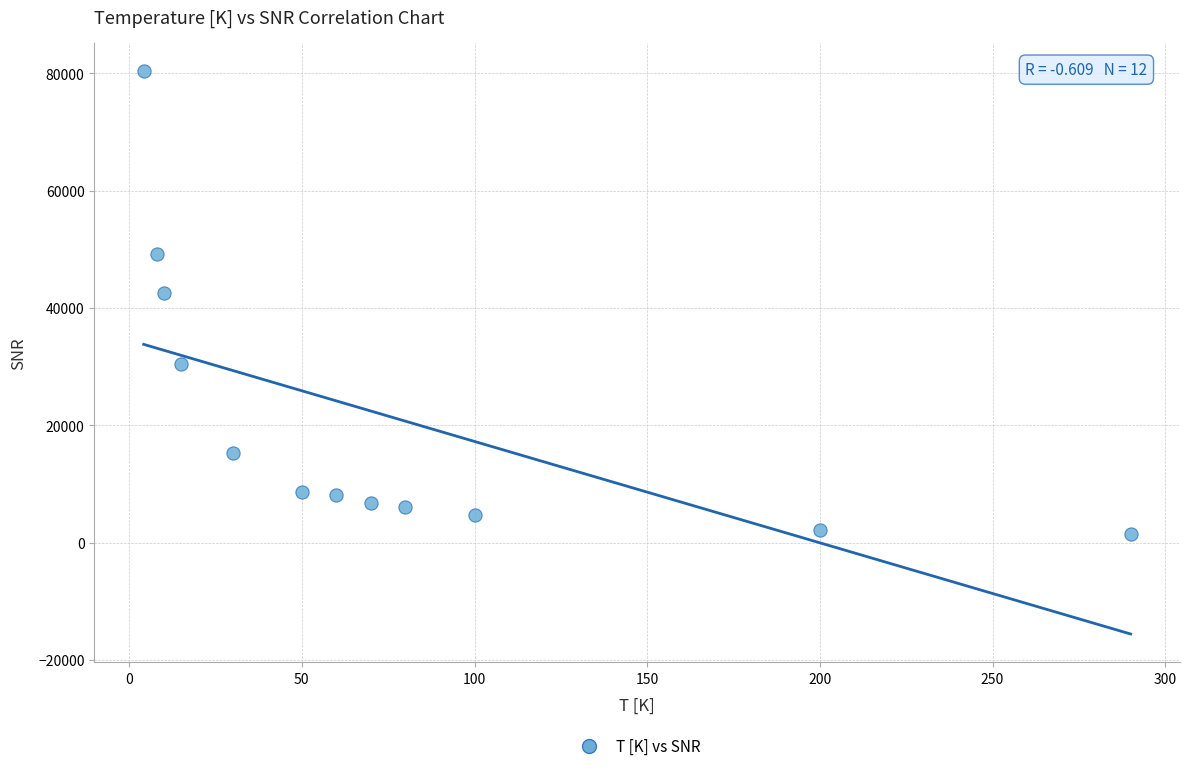

What is the average Y value?

21307